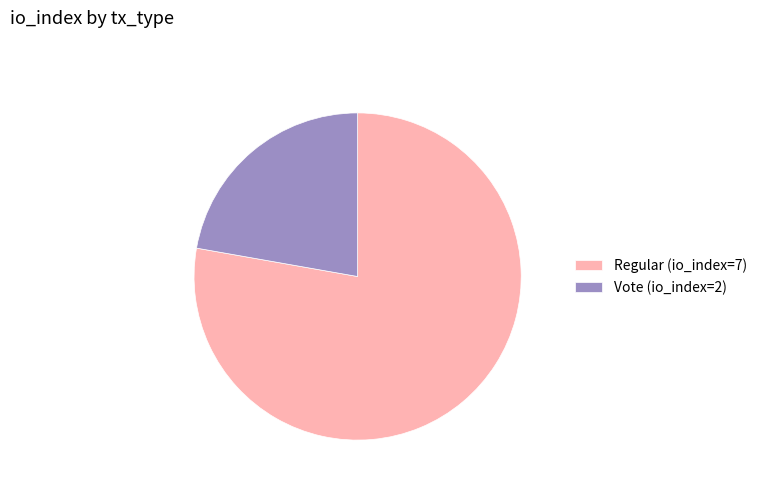

Is the sum of Regular (io_index=7) and Vote (io_index=2) greater than half?

Yes